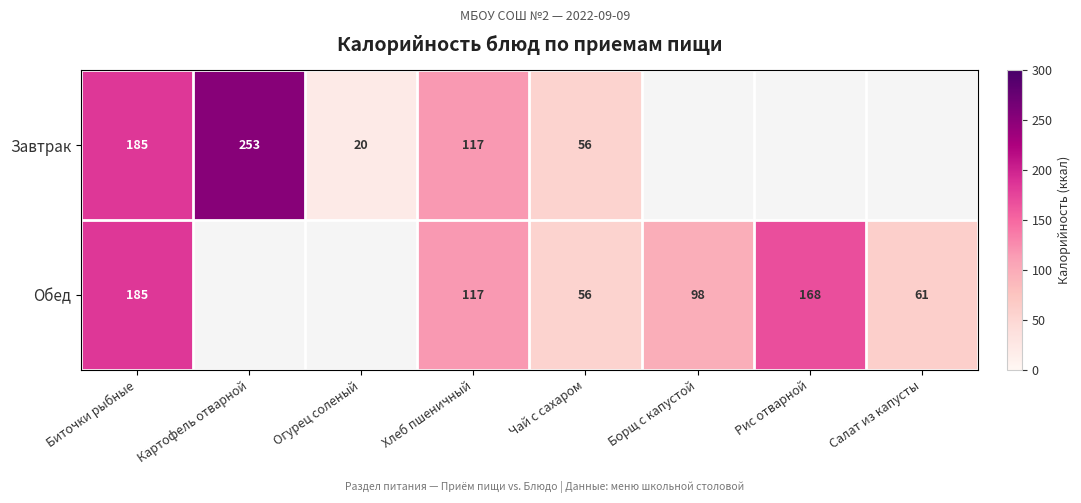

What is the total value across all series at Биточки рыбные?

370